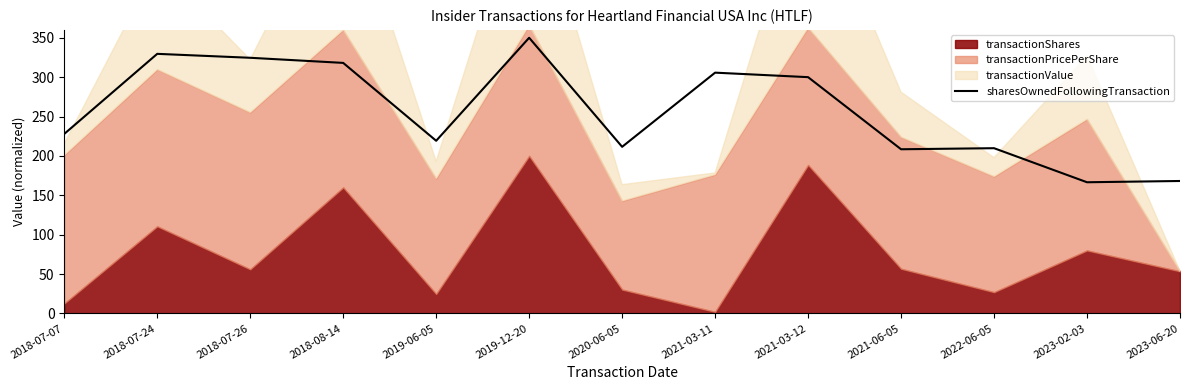

Reading right to left, list all the values displayed in this chart.

168.2	166.6	209.8	208.4	300.0	305.7	211.6	350.0	219.2	318.1	324.6	329.6	227.9